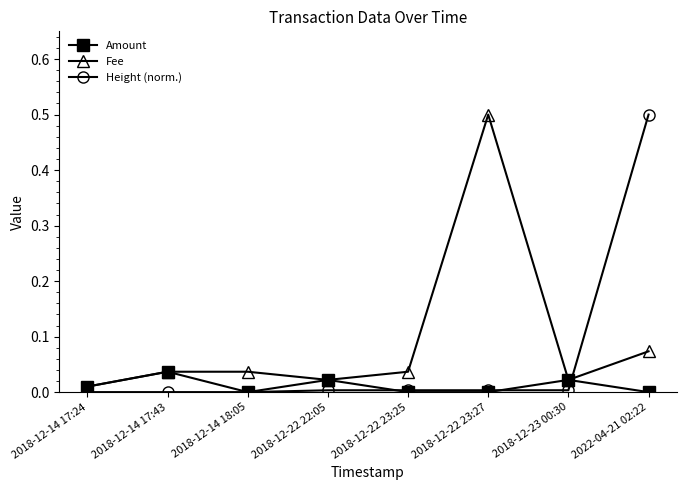

Between 2018-12-23 00:30 and 2022-04-21 02:22, which series saw the biggest shift?

Height (norm.)